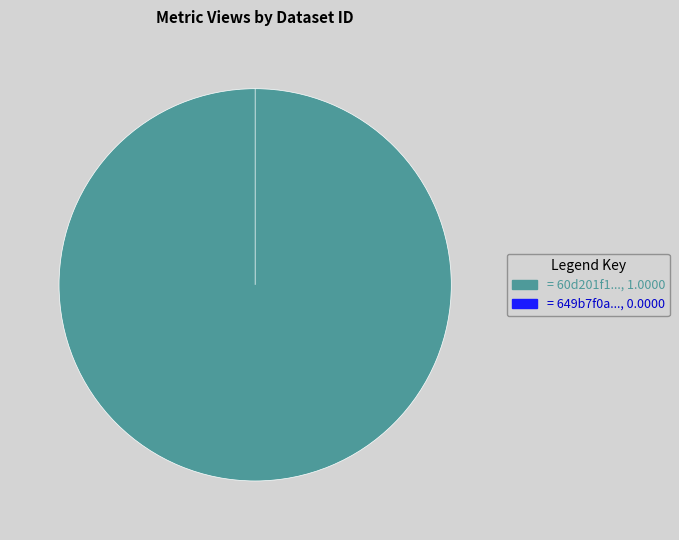

What portion of the pie excludes 649b7f0a078190f8a3e77186?

100.0%